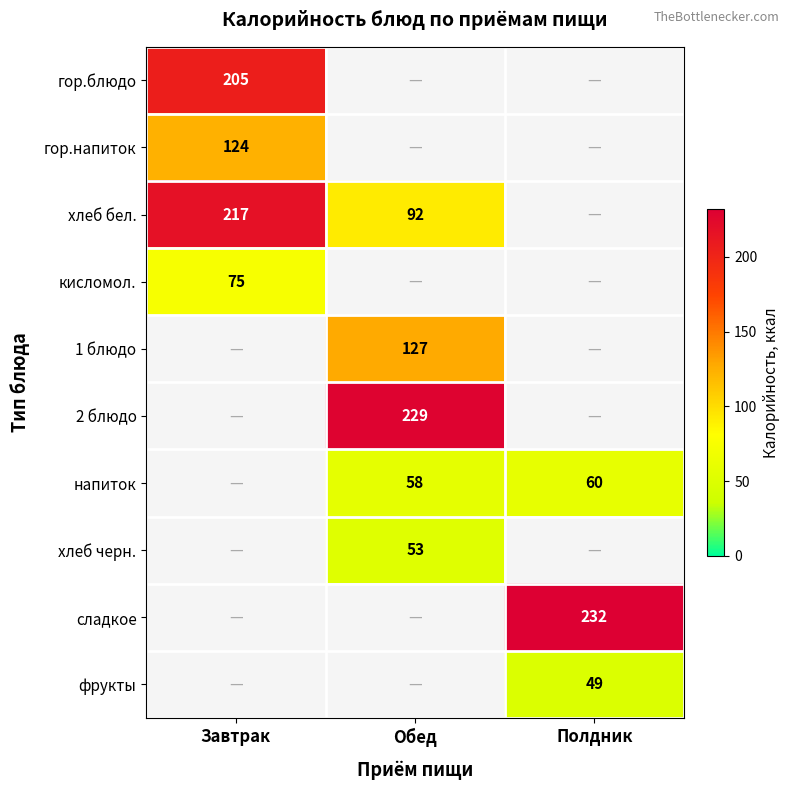

Is the value of напиток at Обед greater than the value of 2 блюдо at Обед?

No